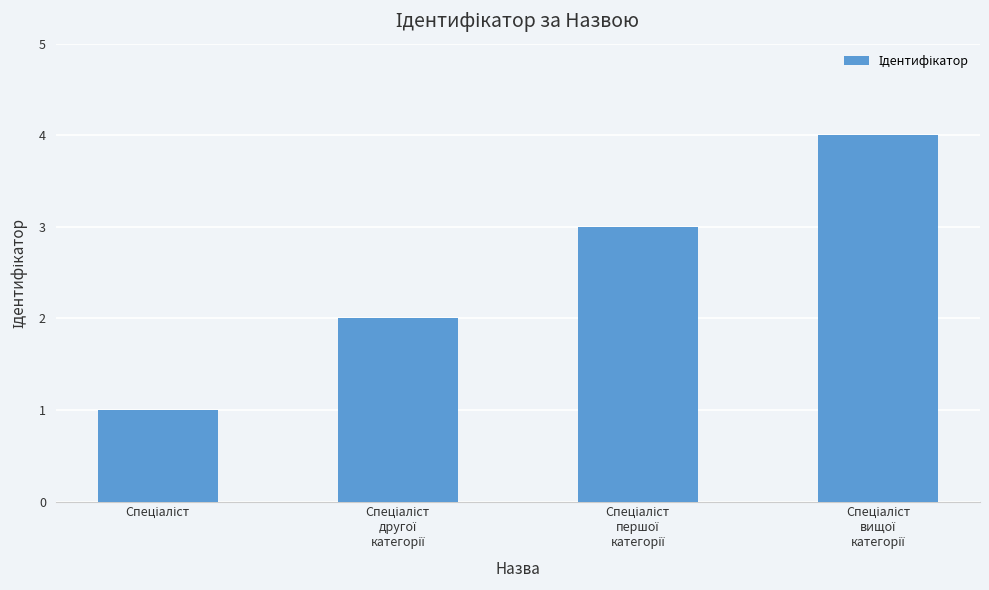

What is the greatest value displayed?

4